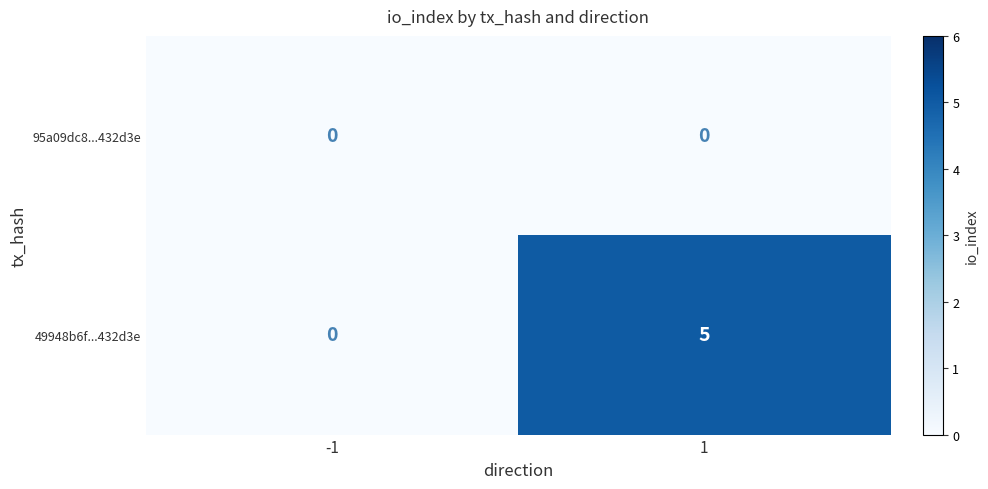

Is it true that 49948b6f...432d3e equals 0 at -1?

True